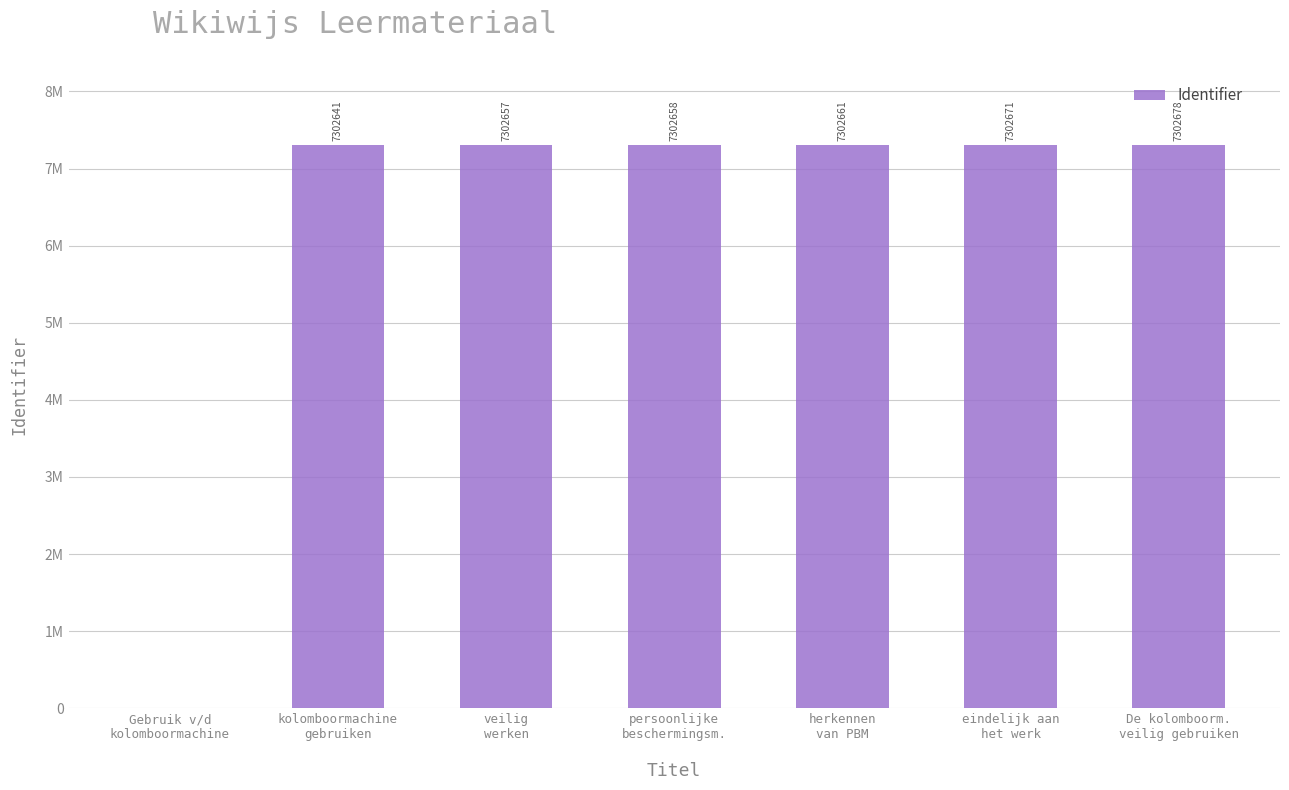

Does the chart contain any negative values?

No